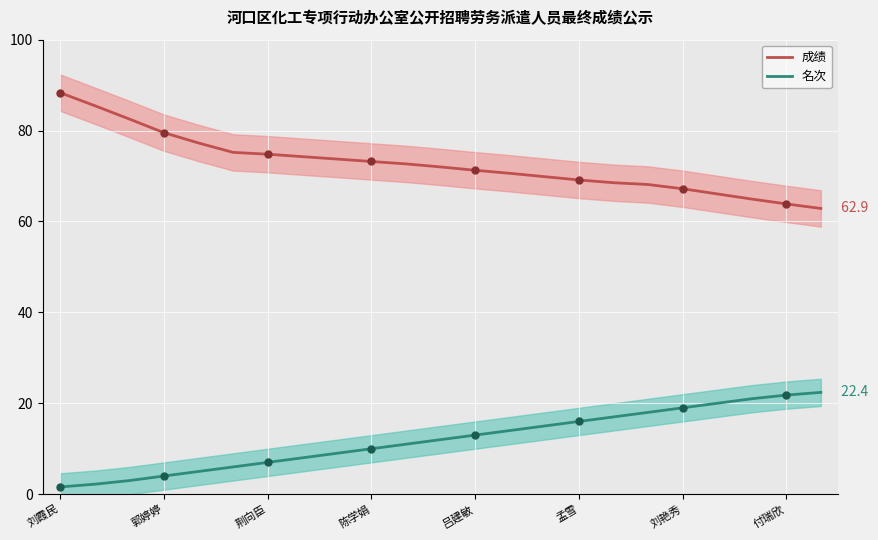

What is the maximum value for 名次?

22.4